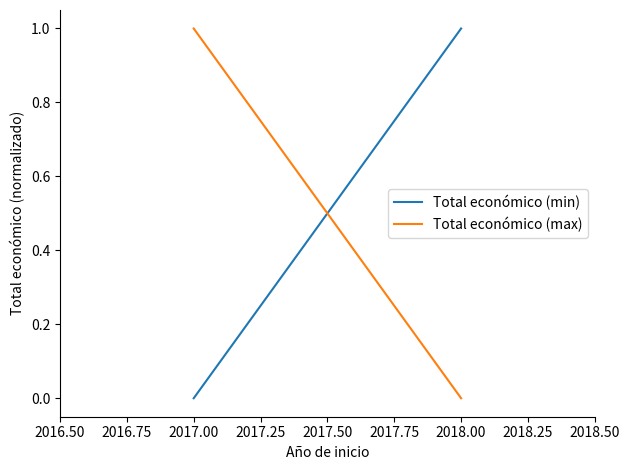

What is the sum of all Total económico (min) values?

1